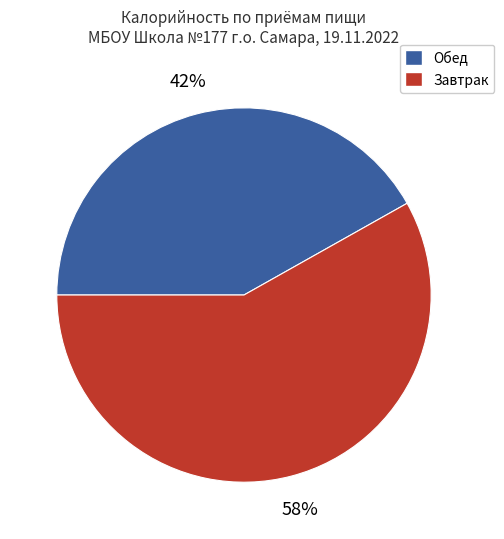

Is there any slice that represents more than half of the pie?

Yes